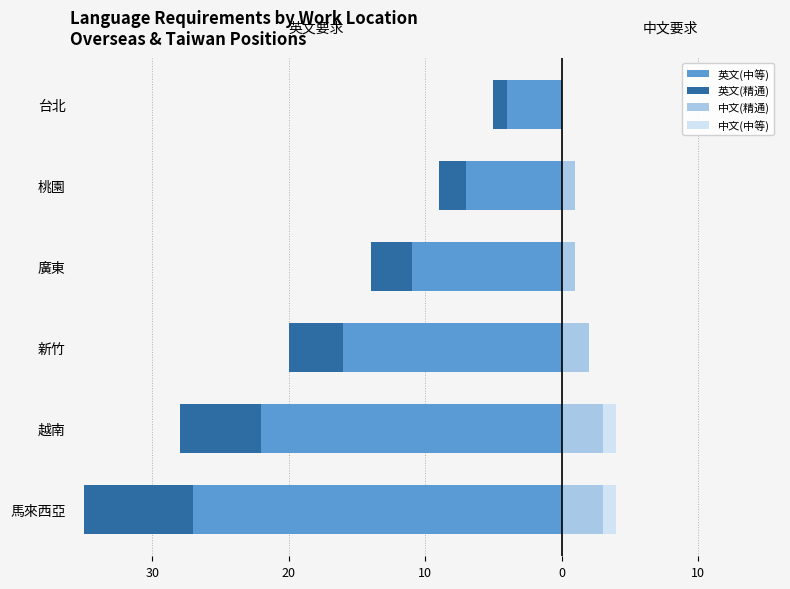

How many data points in 英文(中等) are above -11?

2